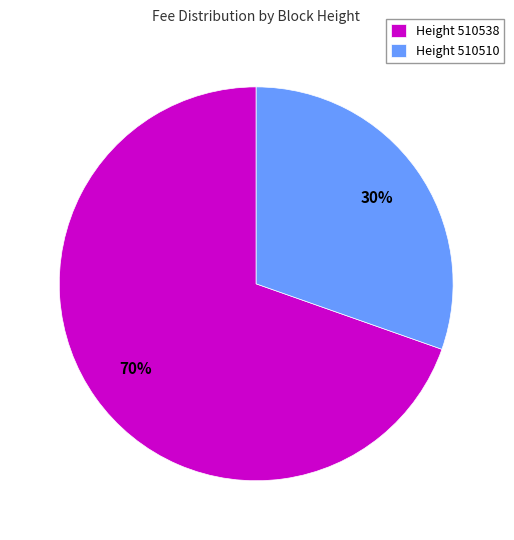

Count the number of slices in the pie.

2